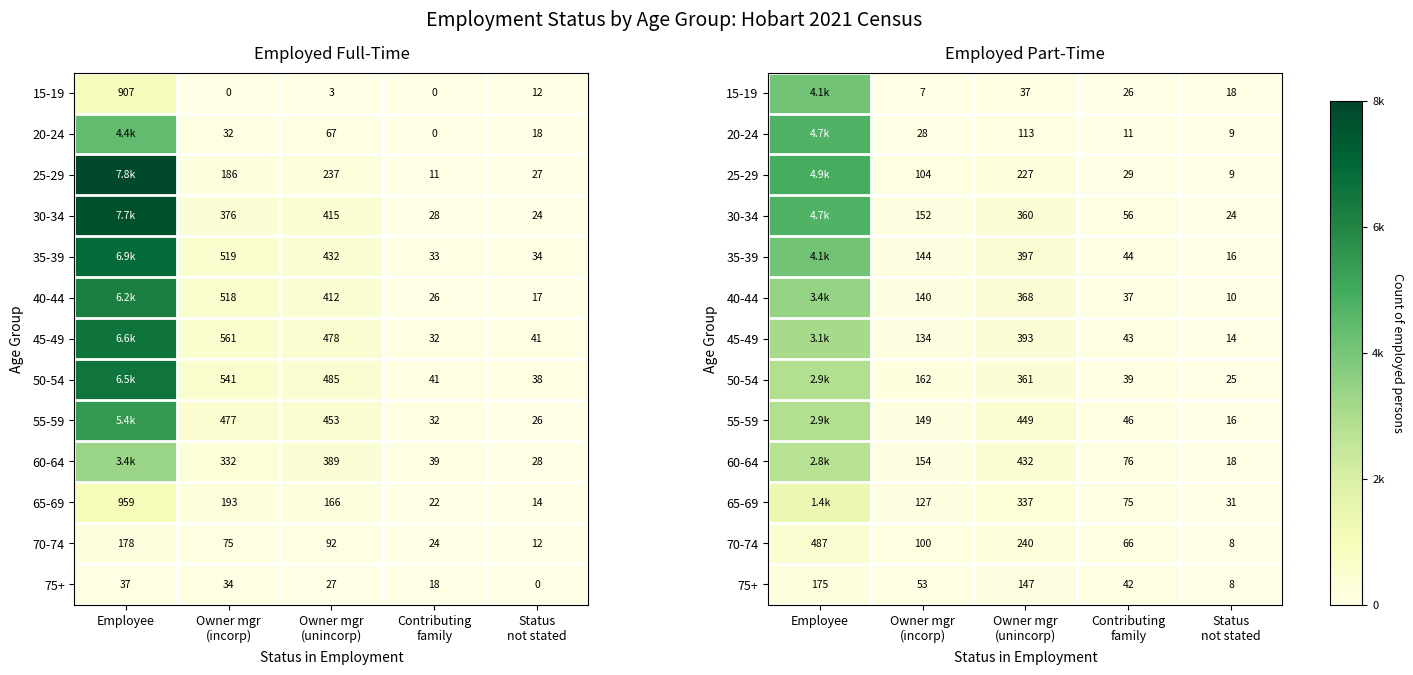

Is it true that 40-44 equals 5506 at Employee?

False